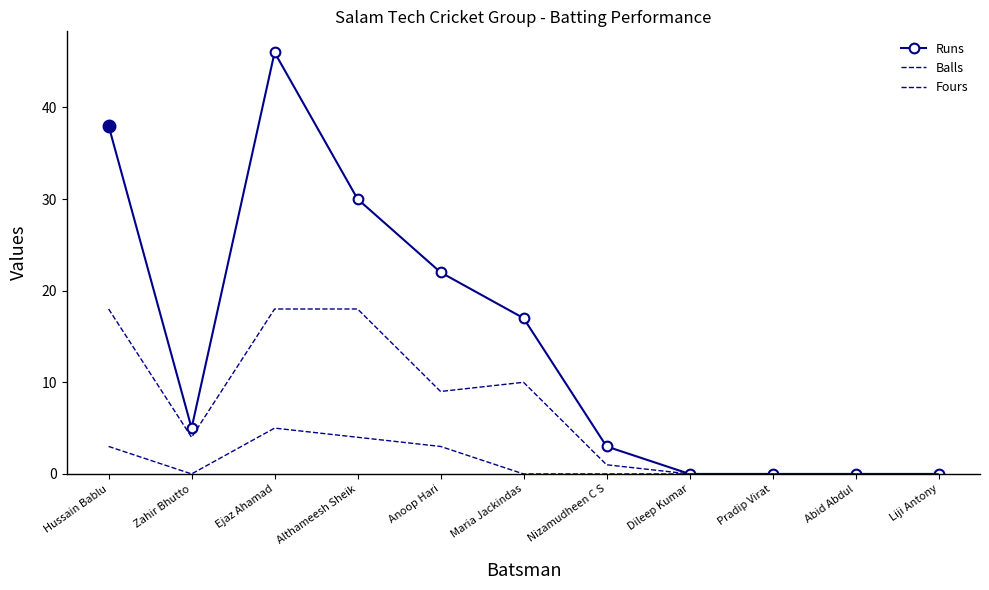

What is the label of the 5th point from the right?

Nizamudheen C S